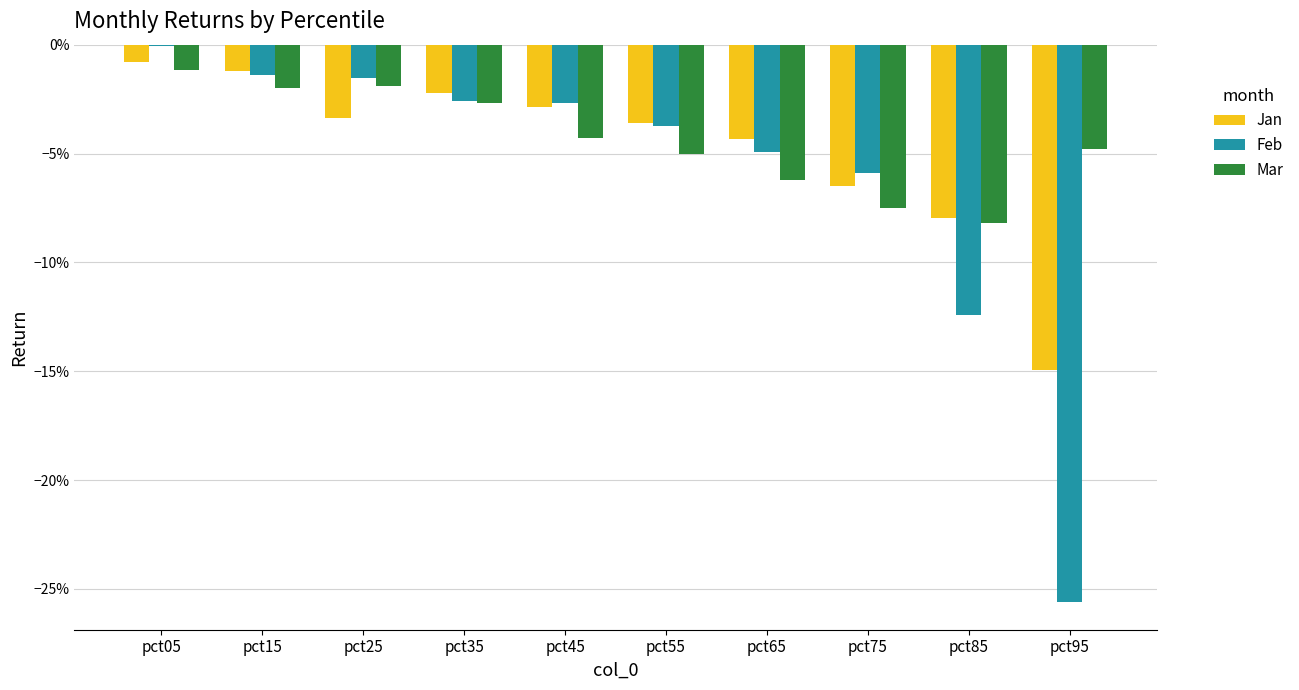

Reading right to left, transcribe all the data shown in this chart.

Jan: pct95=-0.1	pct85=-0.1	pct75=-0.1	pct65=-0.0	pct55=-0.0	pct45=-0.0	pct35=-0.0	pct25=-0.0	pct15=-0.0	pct05=-0.0
Feb: pct95=-0.3	pct85=-0.1	pct75=-0.1	pct65=-0.0	pct55=-0.0	pct45=-0.0	pct35=-0.0	pct25=-0.0	pct15=-0.0	pct05=-0.0
Mar: pct95=-0.0	pct85=-0.1	pct75=-0.1	pct65=-0.1	pct55=-0.1	pct45=-0.0	pct35=-0.0	pct25=-0.0	pct15=-0.0	pct05=-0.0